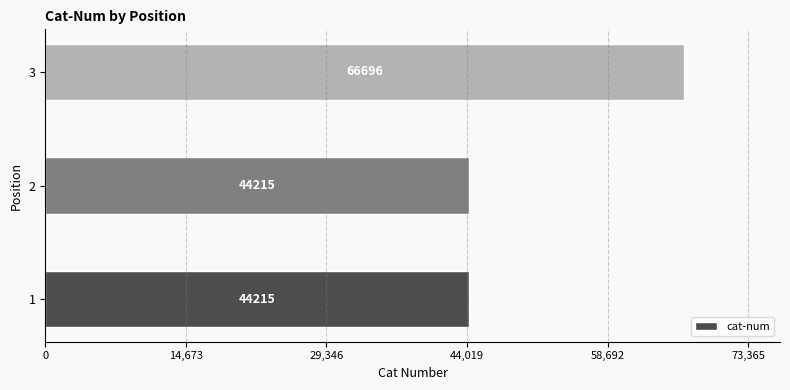

What is the greatest value displayed?

66696